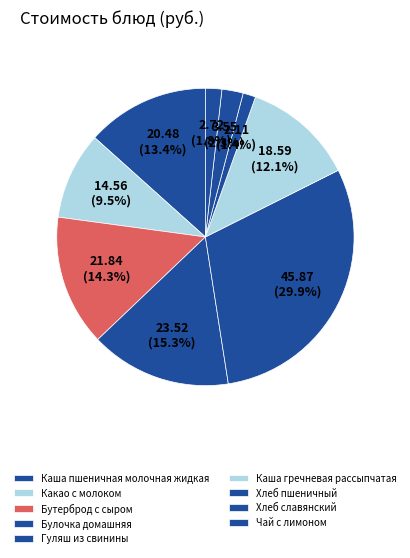

To the nearest percent, what is the difference between the largest and smallest slice percentages?

29%